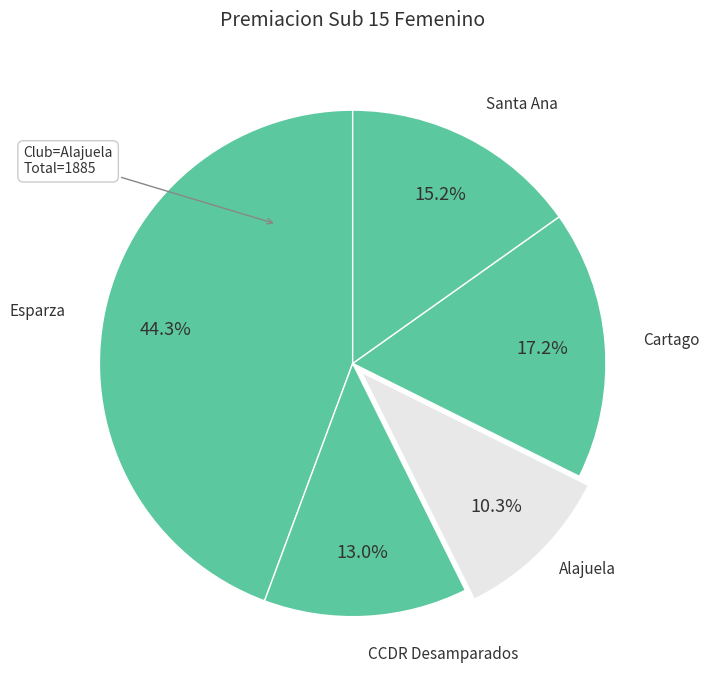

Combined, do Santa Ana and CCDR Desamparados account for over 50%?

No